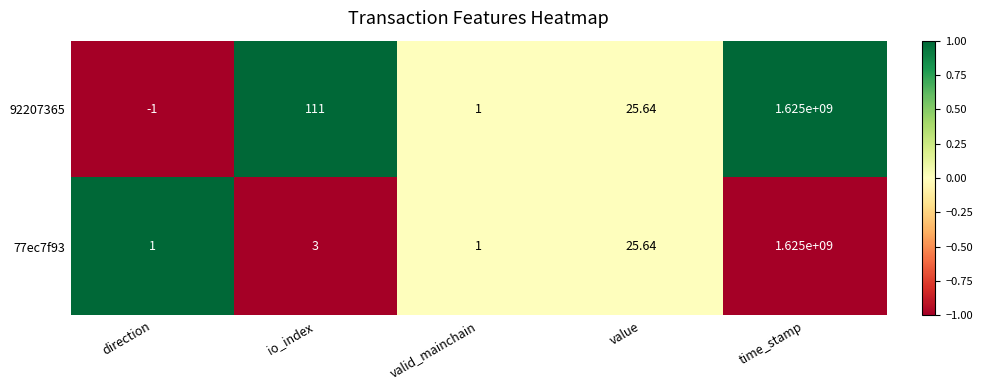

Where is 77ec7f93 nearest to the value 812500000?

value